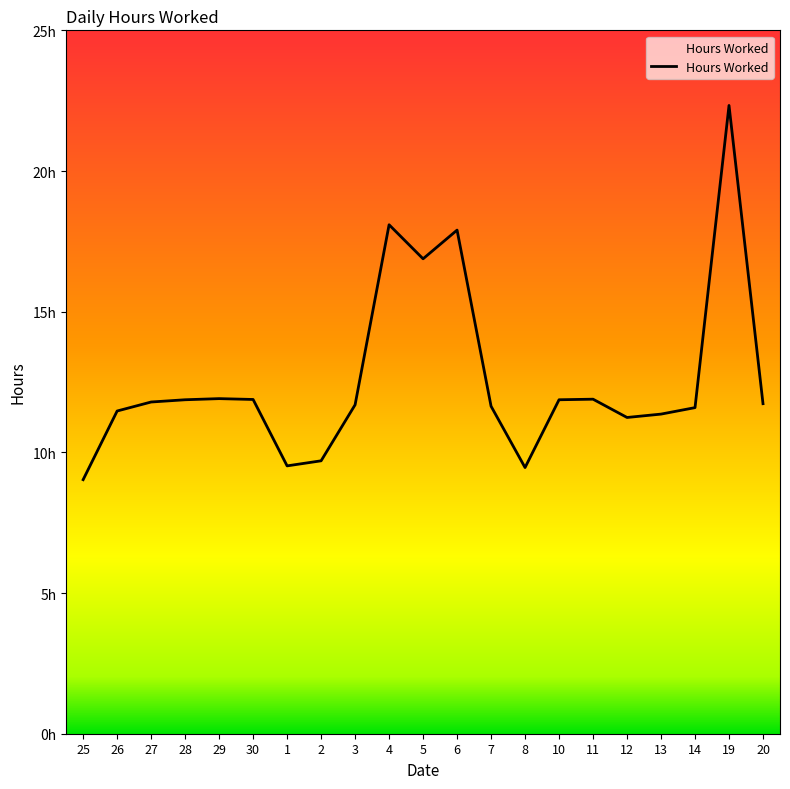

Is this an area chart (filled region under the line)?

Yes